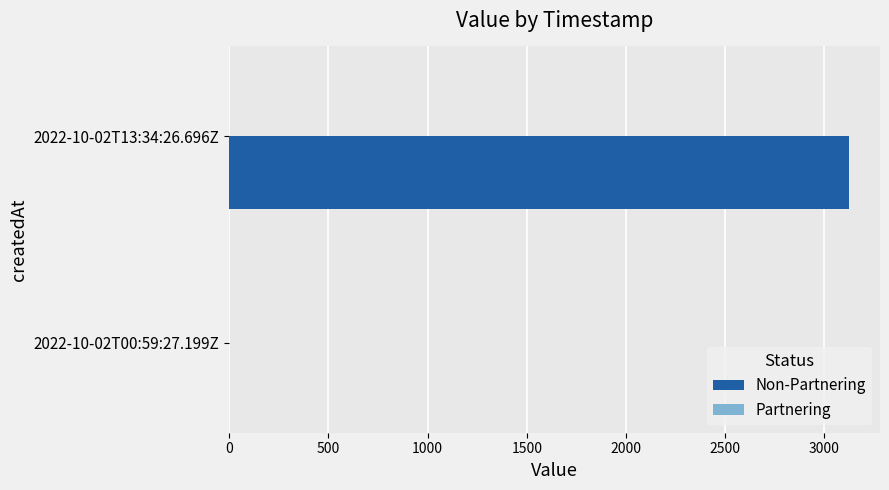

Count the number of categories in the chart.

2